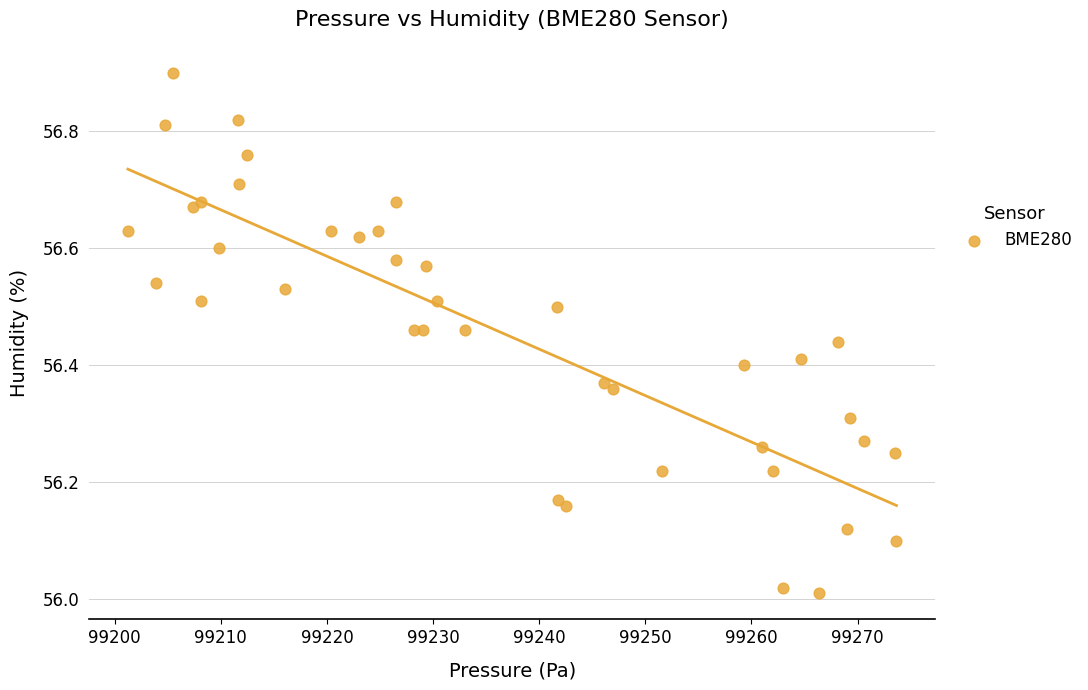

What is the range of Y values (max minus min)?

0.9